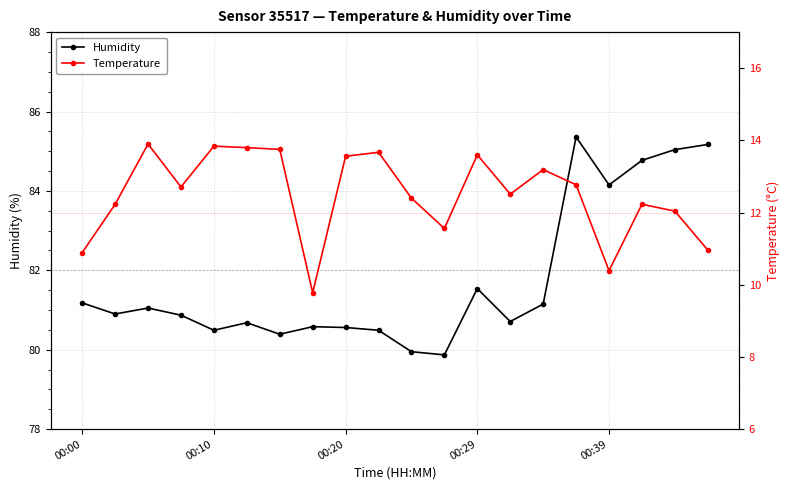

What is the approximate value of Temperature at 9?

13.7